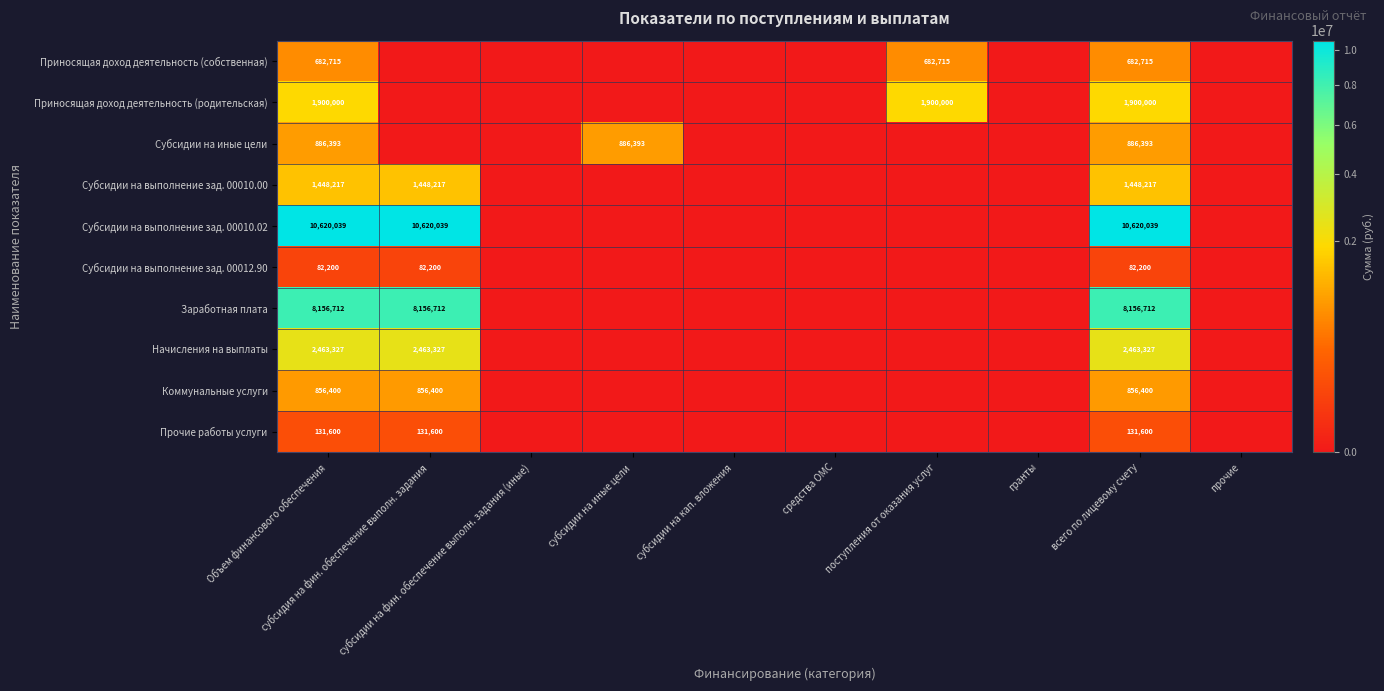

Which category has the highest value in the Приносящая доход деятельность (родительская) series?

Объем финансового обеспечения